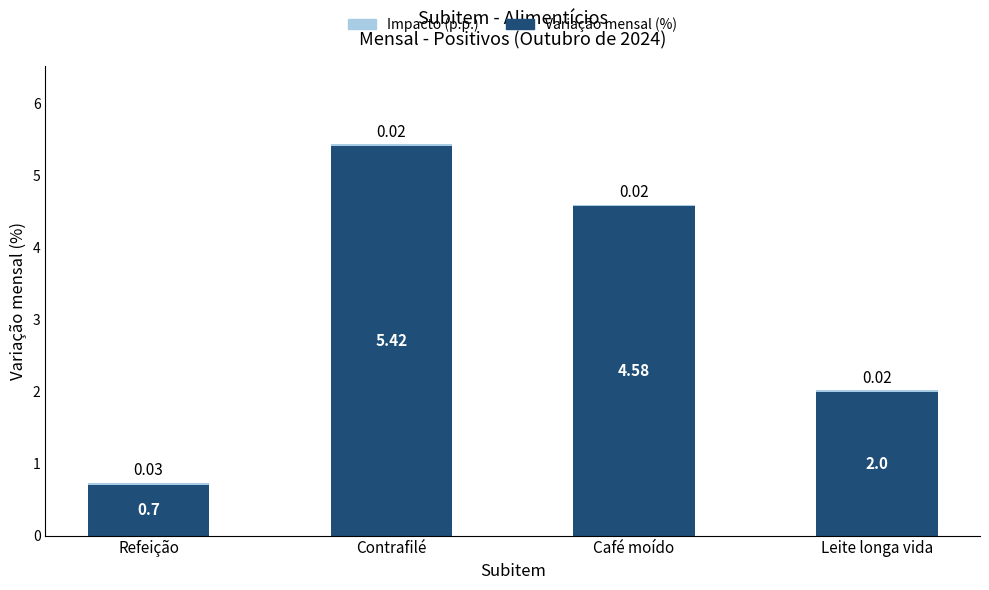

Are the bars grouped side by side (vs. stacked)?

No